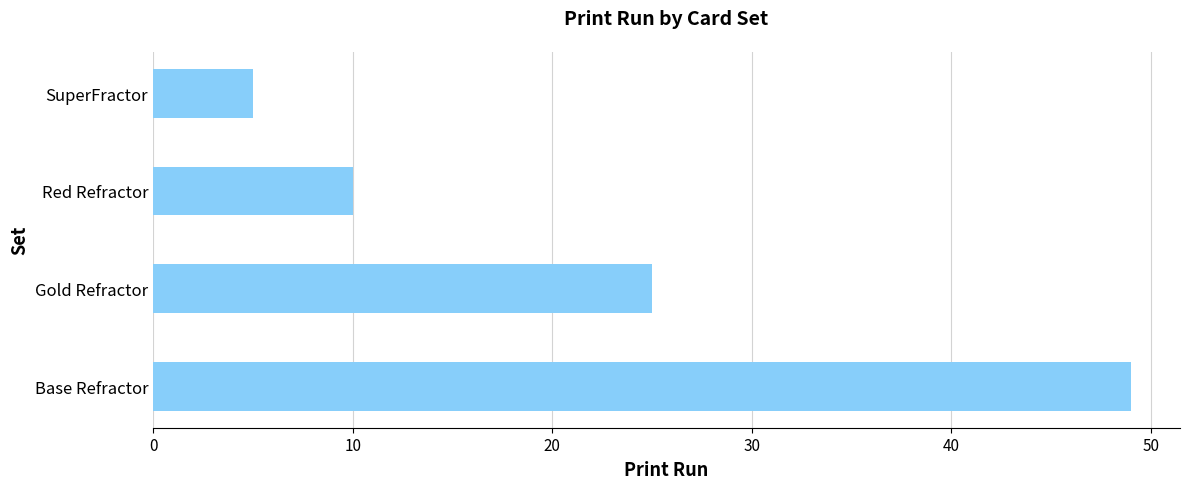

What is the smallest value displayed?

5